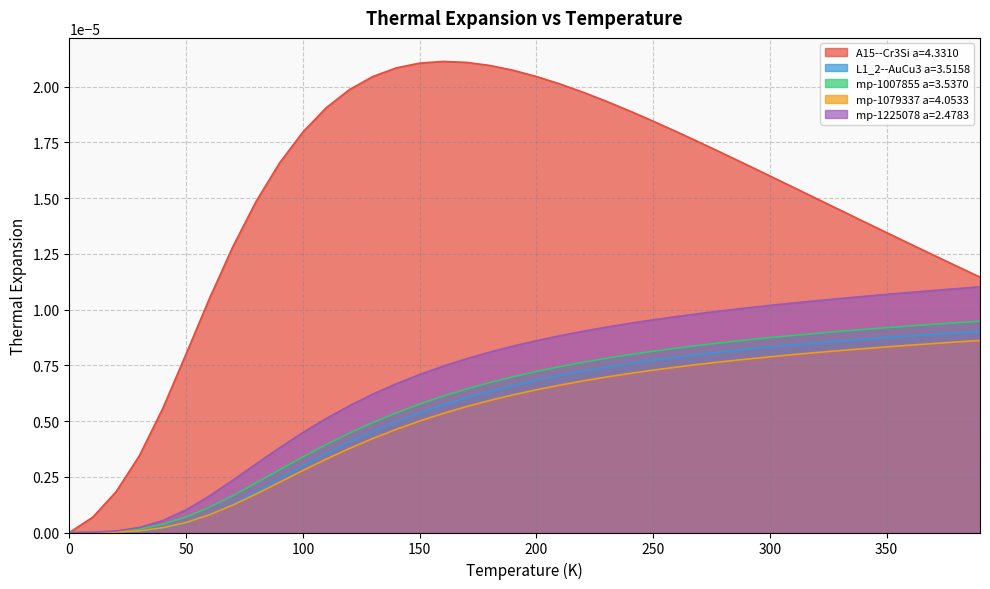

Which has a higher value, 10.0 or 220.0?

220.0